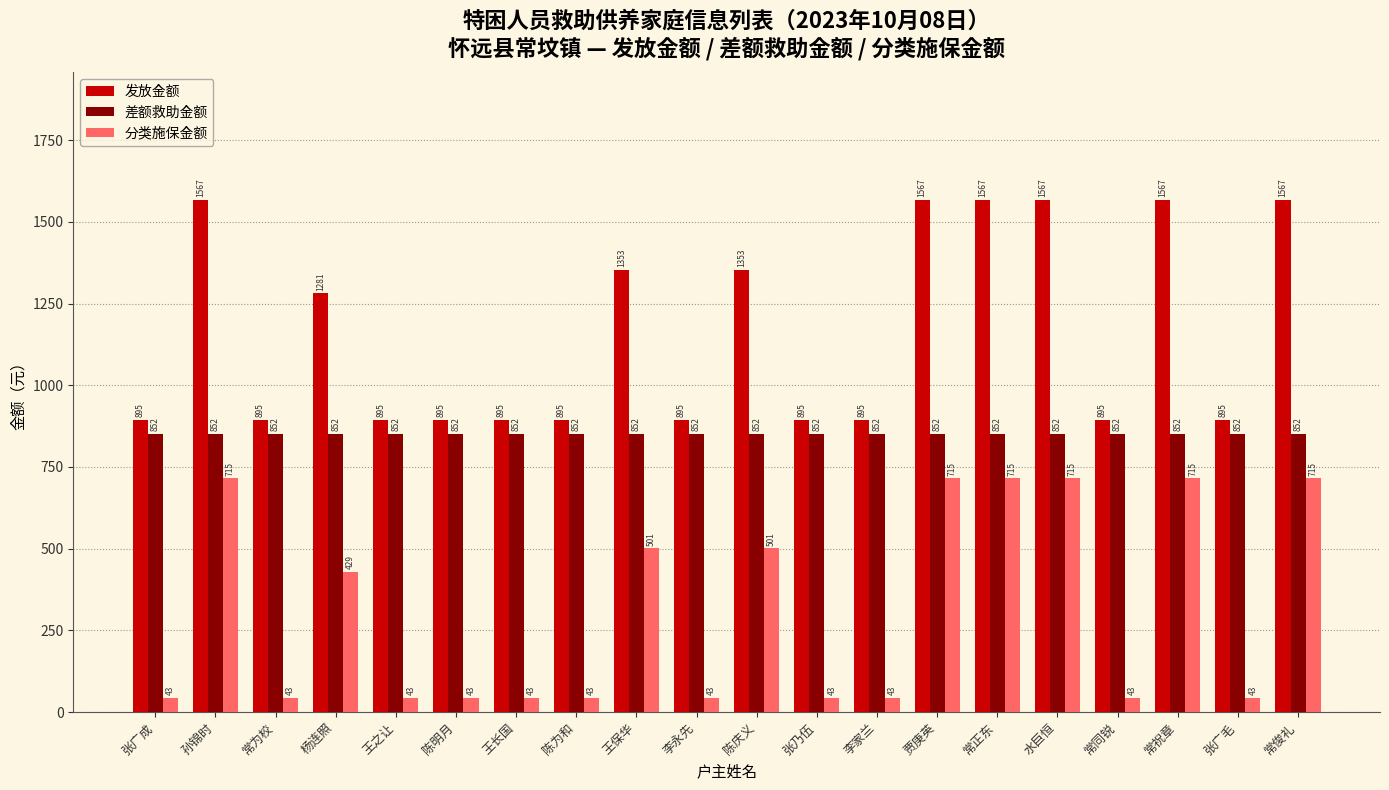

Which series has the largest total across all categories?

发放金额